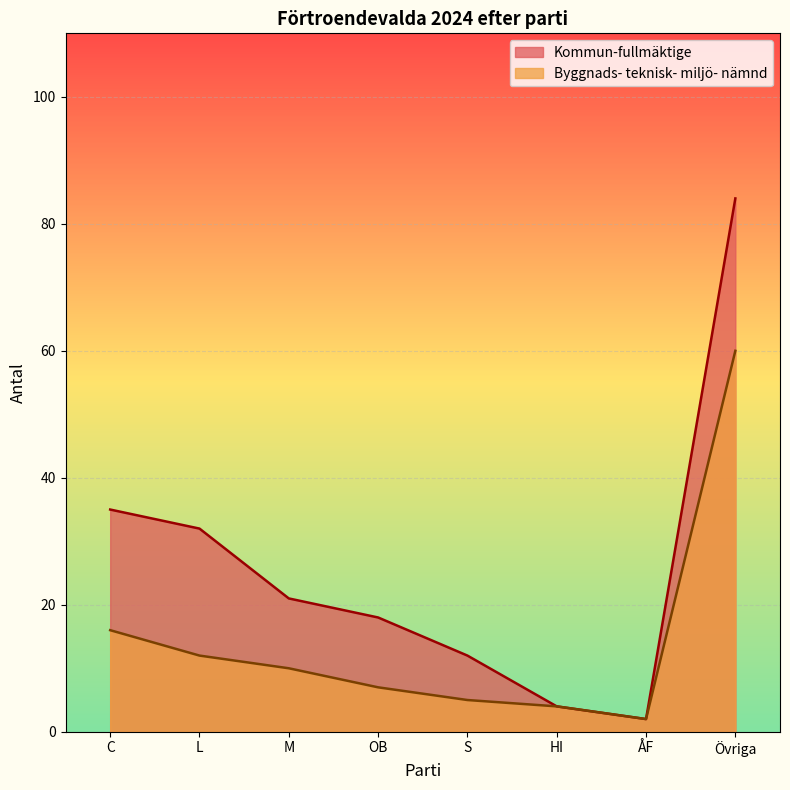

At how many categories does at least one series exceed 9?

6